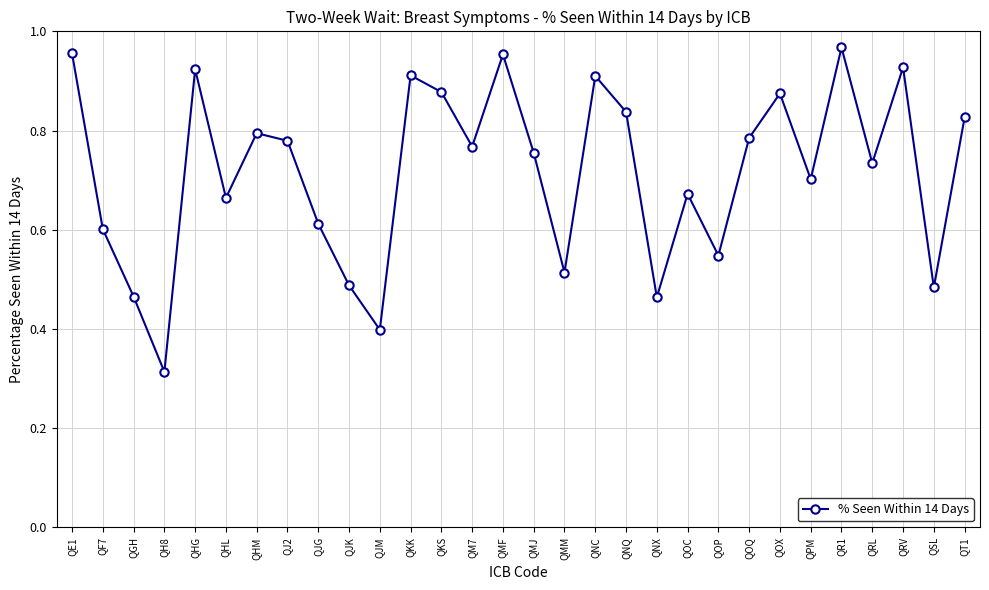

Which category has the lowest value across all series?

QH8